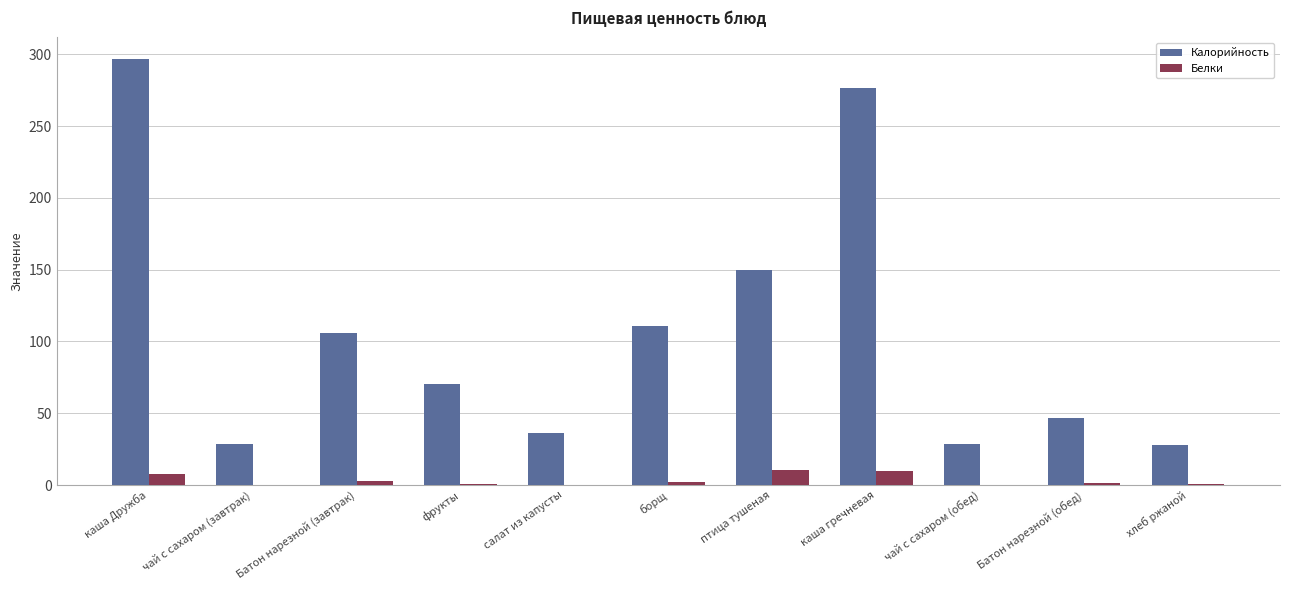

Is it true that Калорийность equals 111.0 at борщ?

True